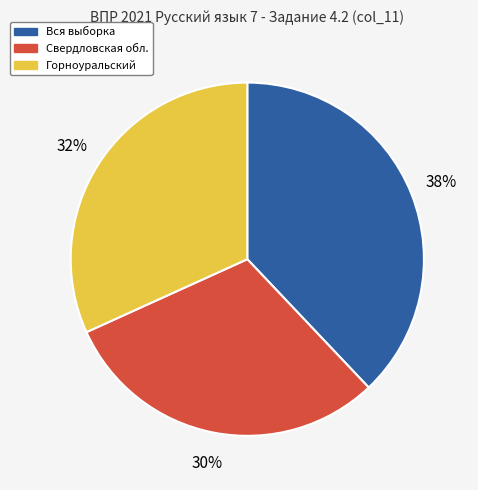

To the nearest percent, what percentage of the pie is Вся выборка?

38%